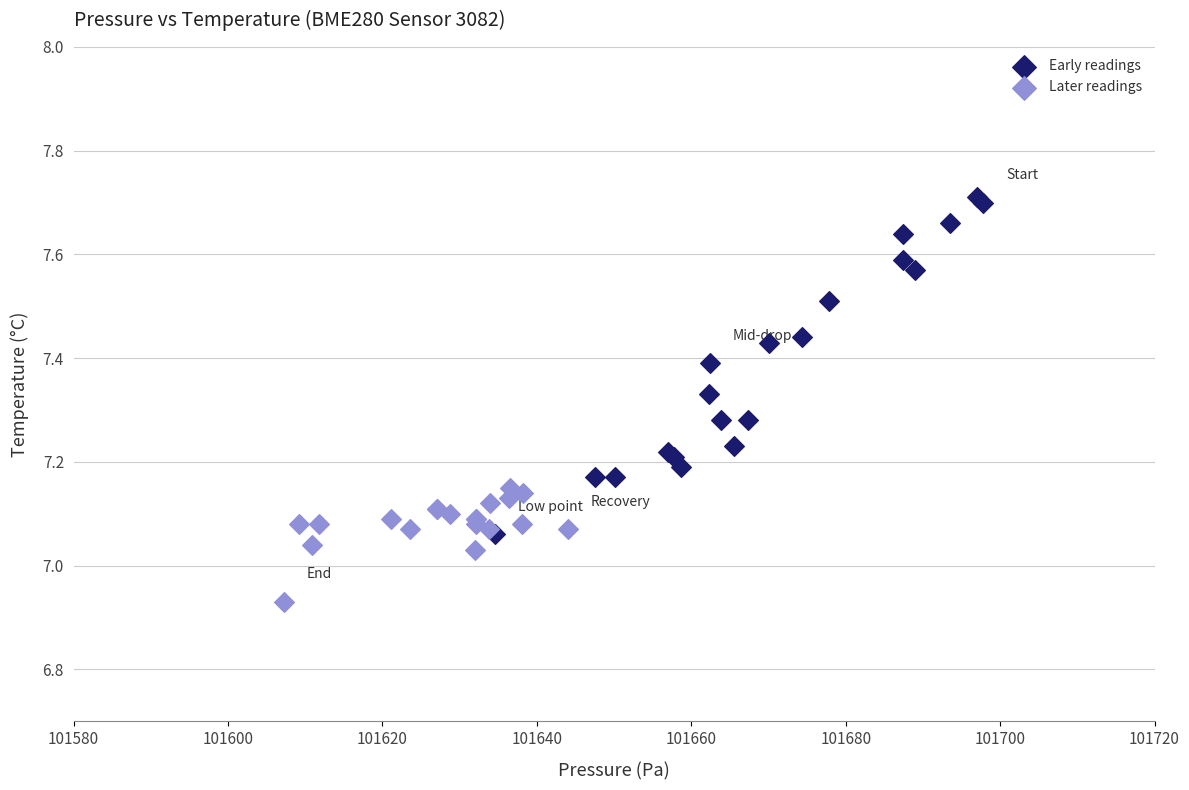

Which series contains the lowest Y value?

Later readings